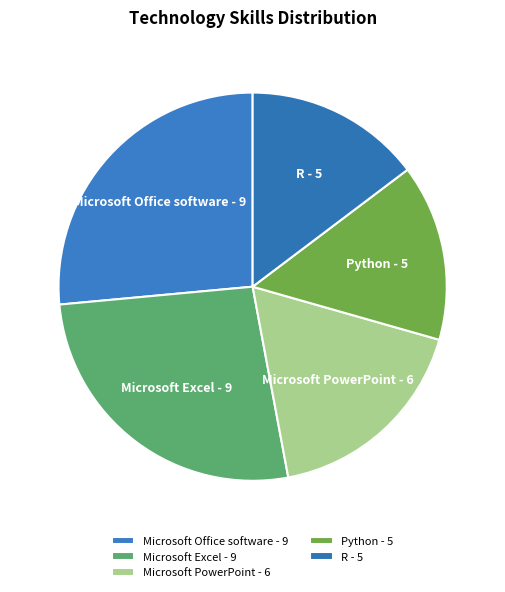

Do Microsoft Excel - 9 and Microsoft PowerPoint - 6 together represent more than half of the pie?

No